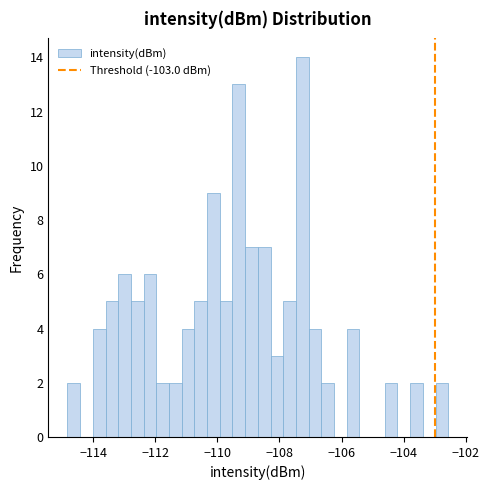

Around what value on the x-axis is the tallest bar? Give the approximate position of its centre, as read against the axis.

-107.2